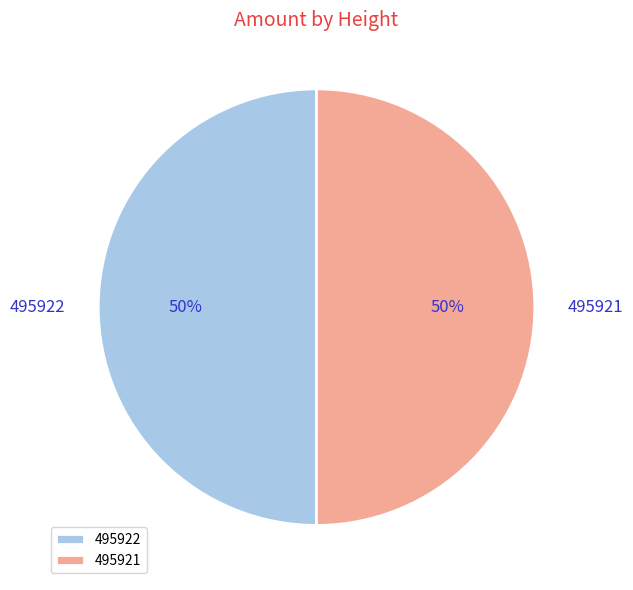

Is the sum of 495921 and 495922 greater than half?

Yes